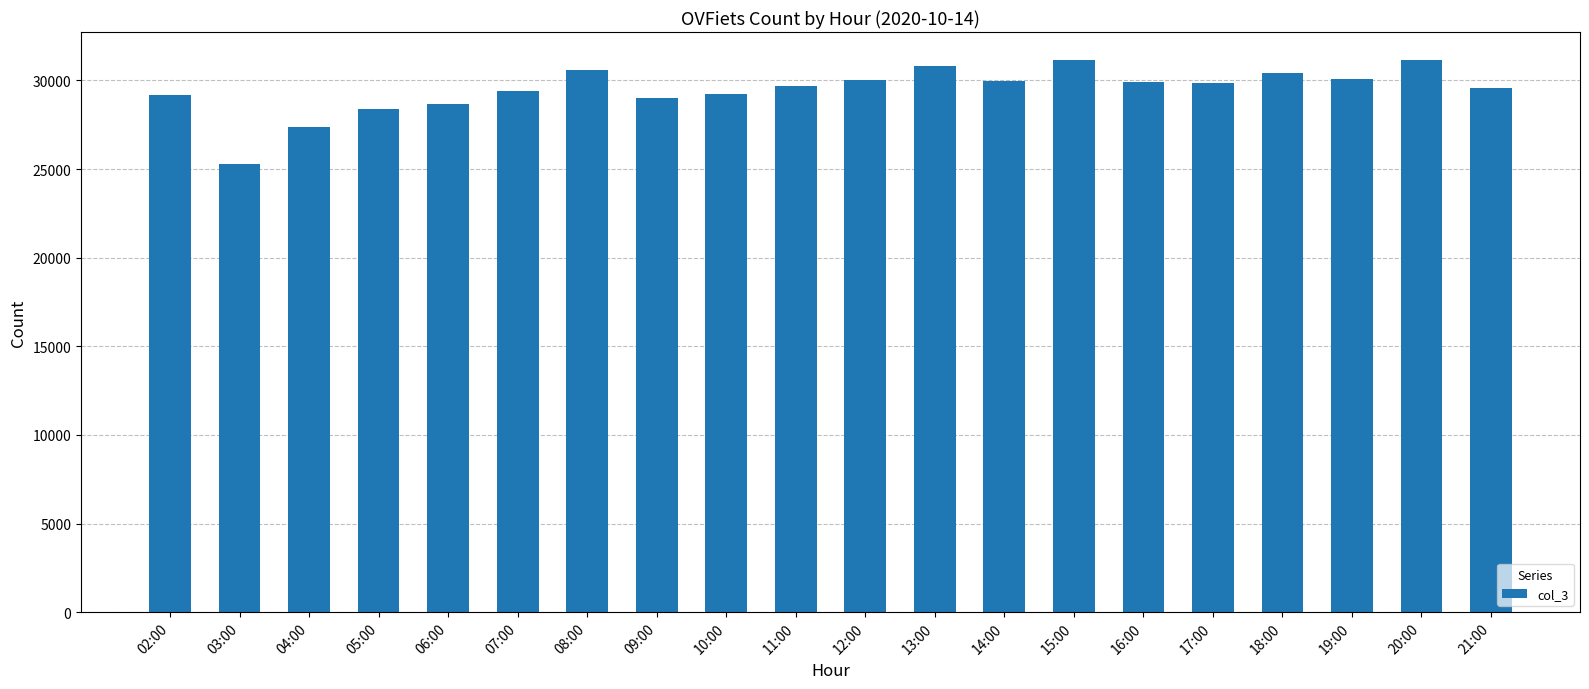

What is the ratio of the value at 16:00 to the value at 09:00?

1.0